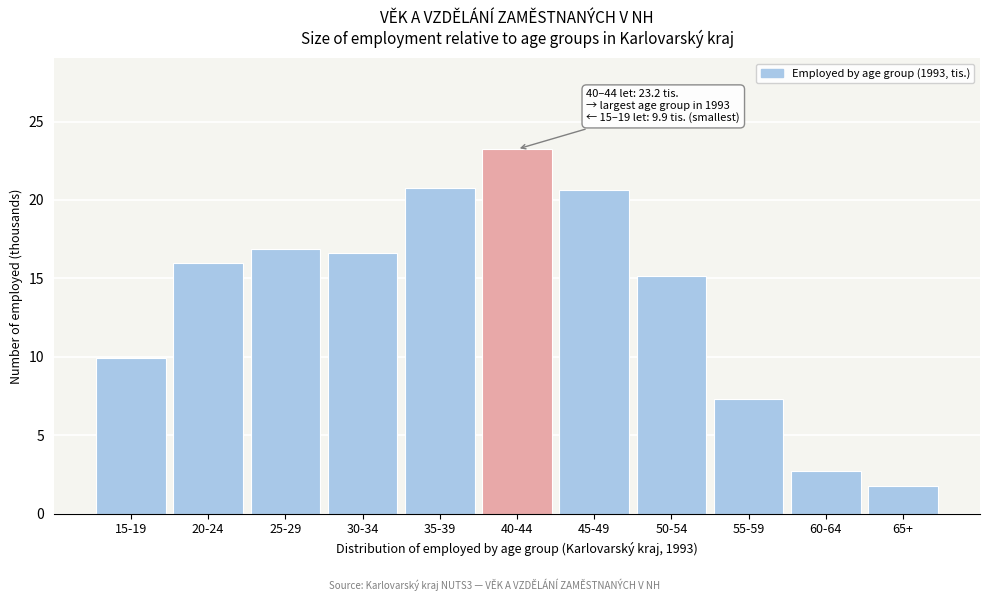

Reading left to right, extract all data points from this chart.

15-19=9.9	20-24=16.0	25-29=16.9	30-34=16.6	35-39=20.8	40-44=23.2	45-49=20.6	50-54=15.1	55-59=7.3	60-64=2.7	65+=1.8